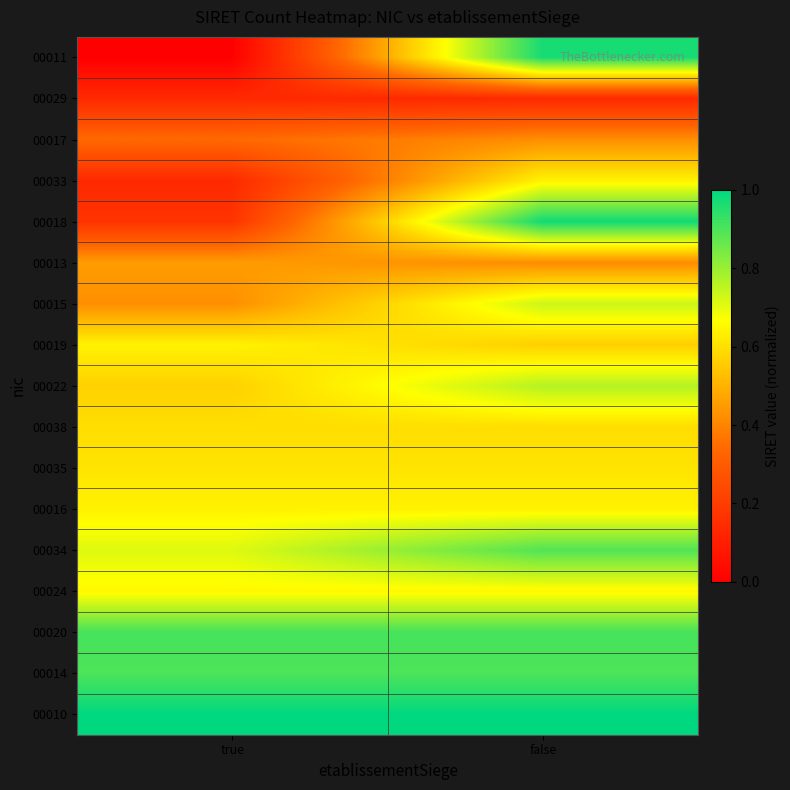

Which label corresponds to the smallest value in the chart?

true